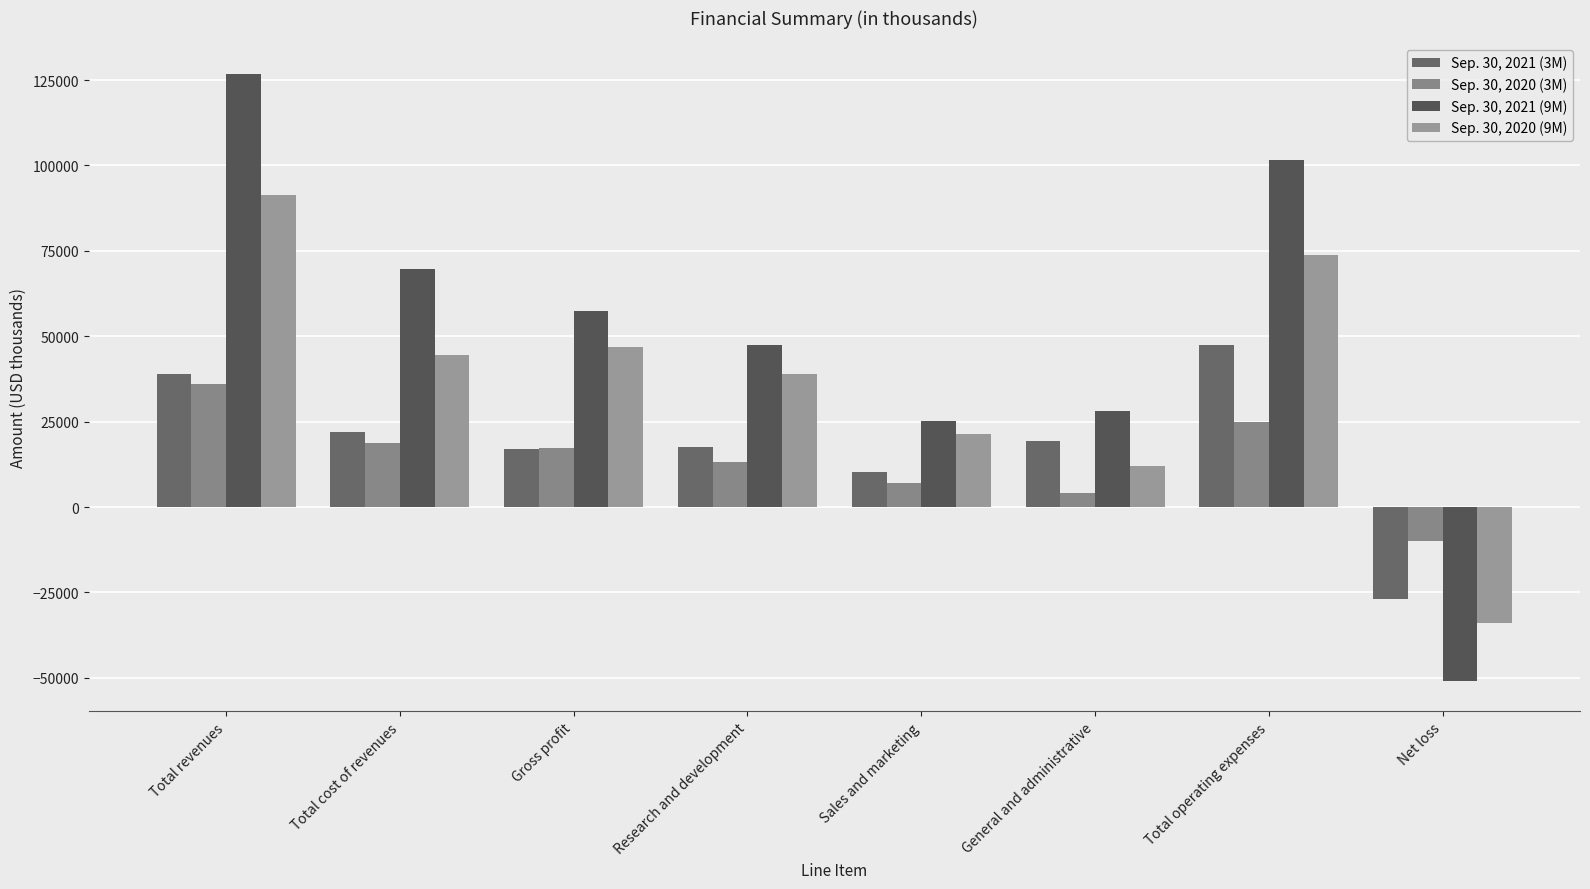

Which category has the lowest value across all series?

Net loss